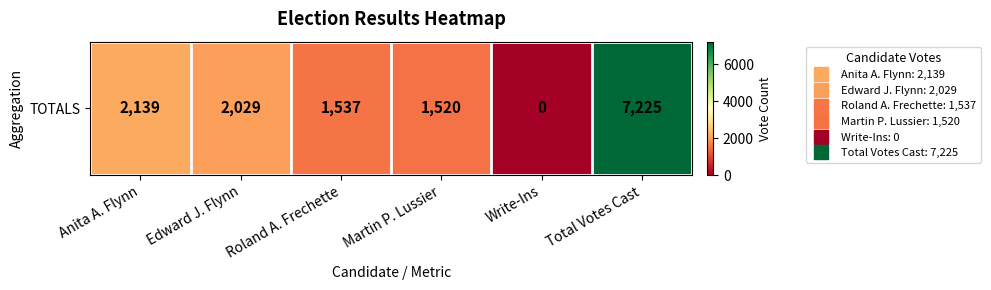

How many values are above zero?

5